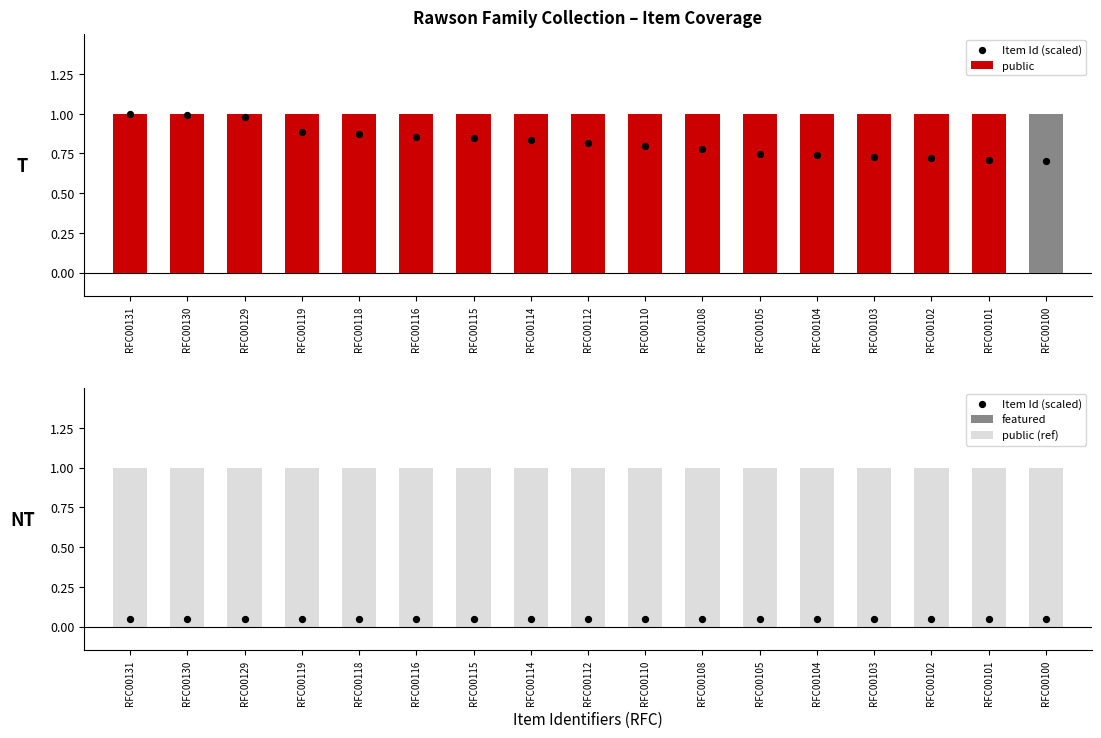

At how many categories does at least one series exceed 0?

17